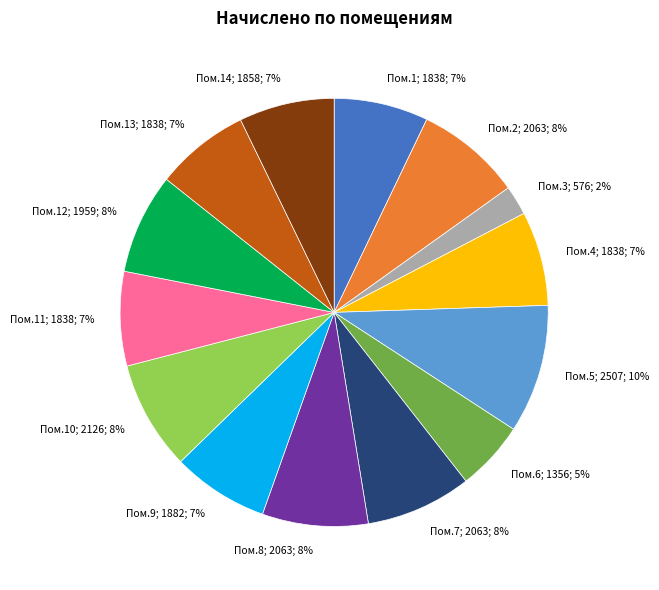

To the nearest percent, what is the average slice percentage?

7%